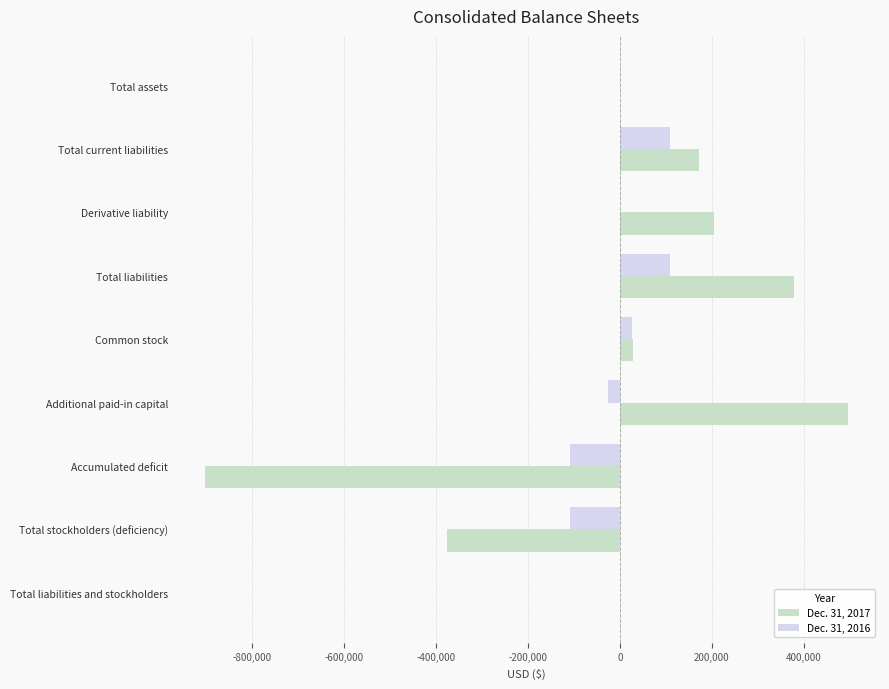

How many data points does each series have?

9